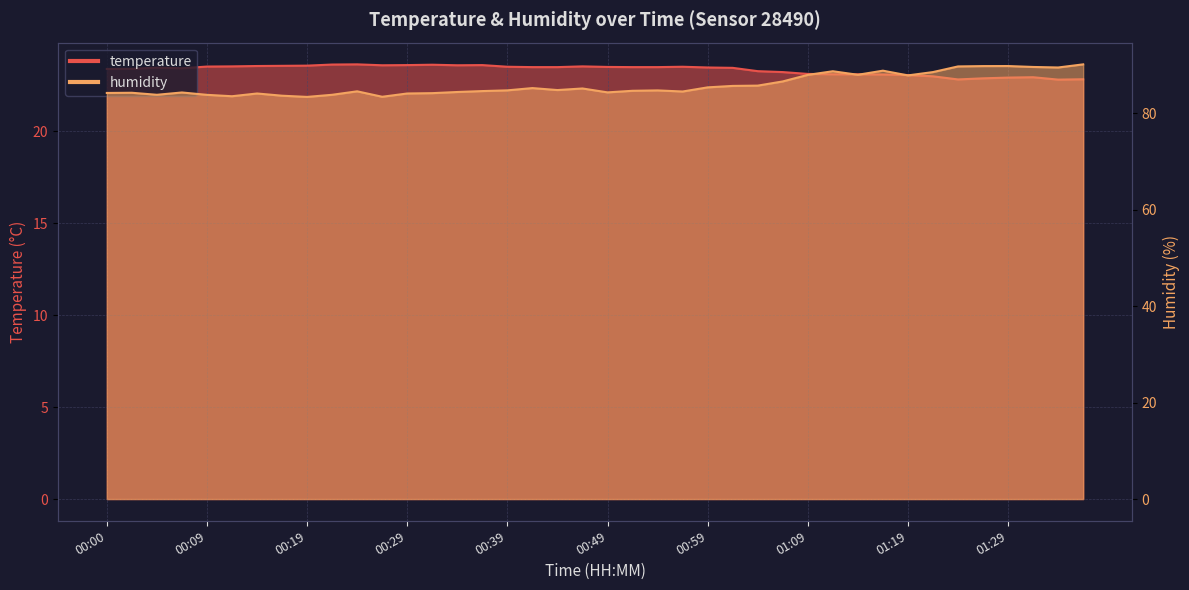

The value of temperature at 01:24 is 6.8. True or false?

False